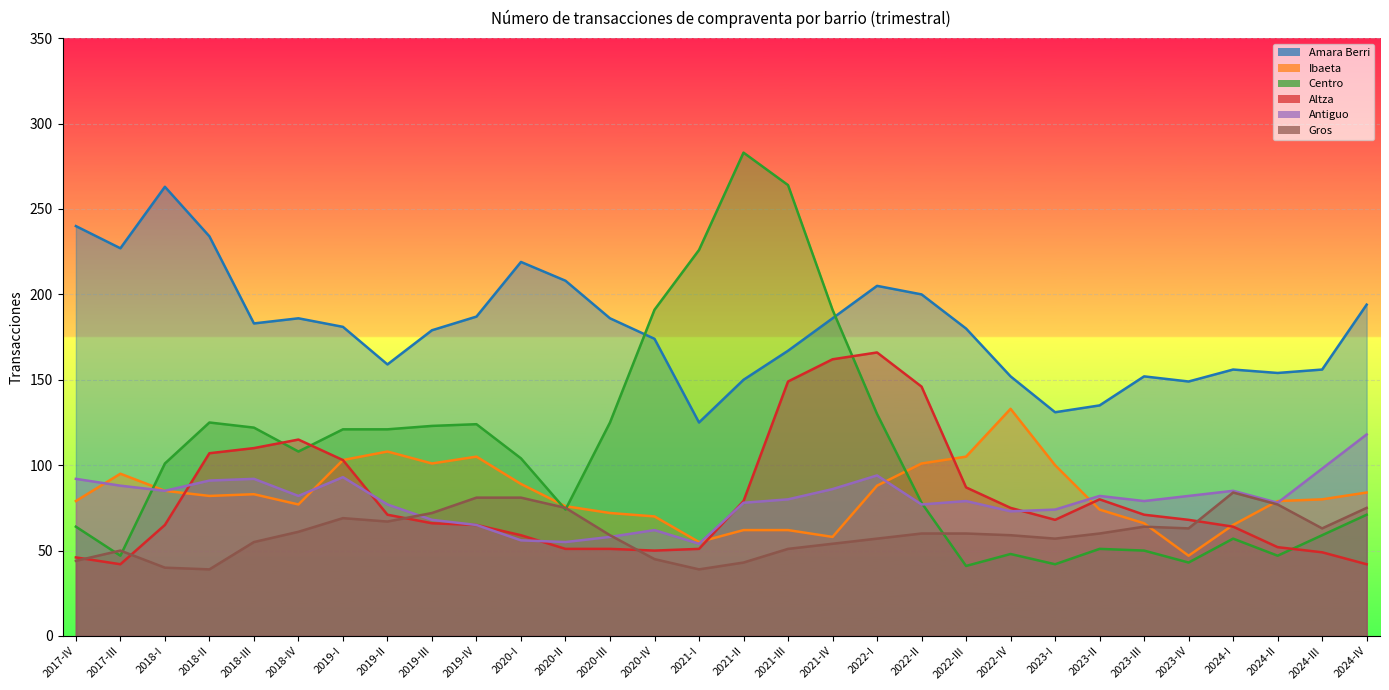

What is the sum of the Amara Berri values at 2021-III and 2022-IV?

319